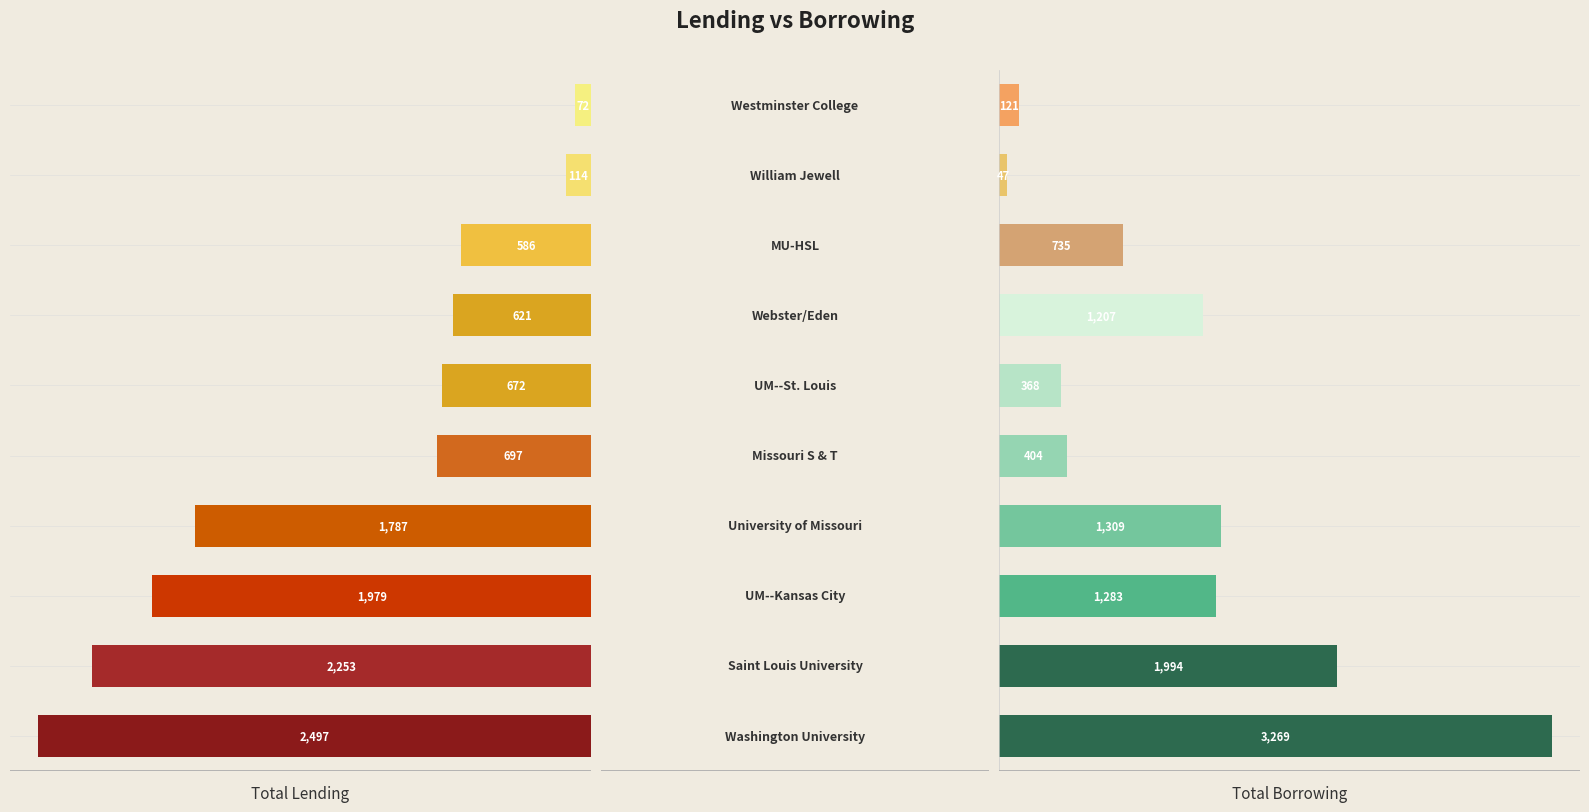

Which series has the largest range (max minus min)?

Total Borrowing